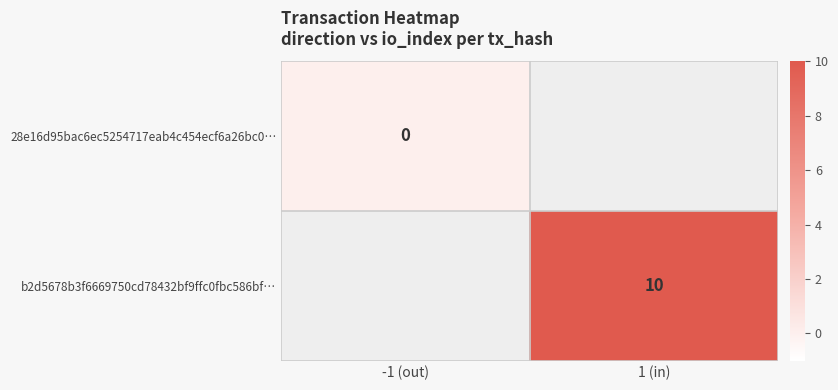

Which has a higher value, -1 (out) or 1 (in)?

1 (in)